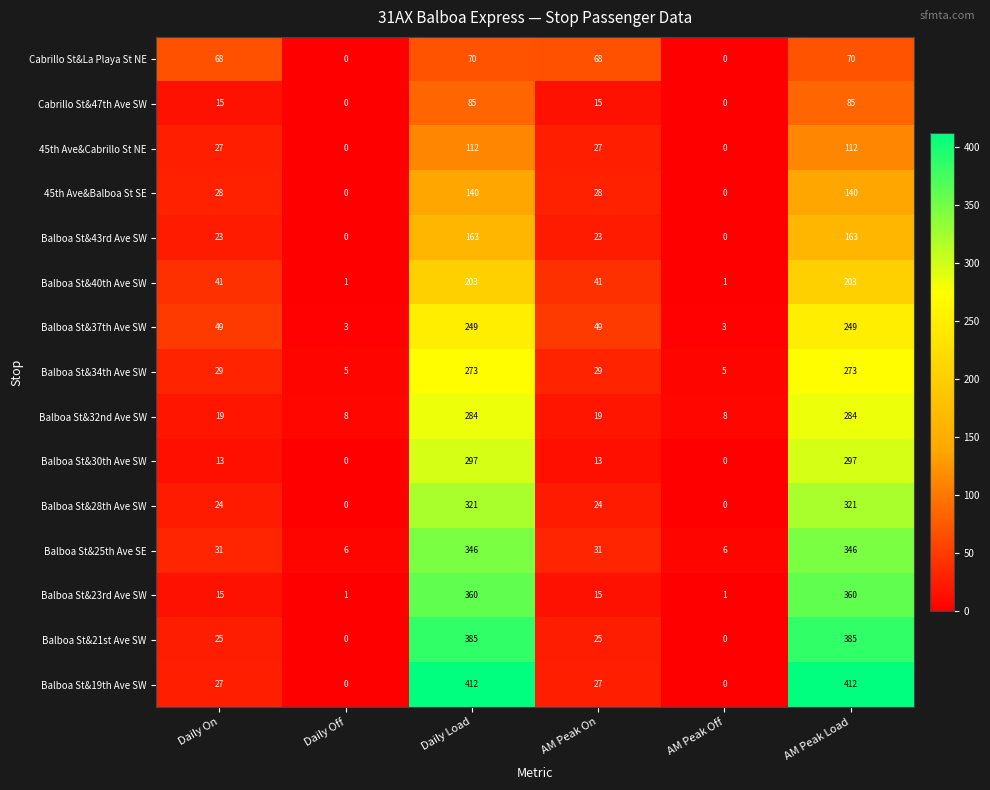

How many Balboa St&37th Ave SW values are between 3 and 249?

6